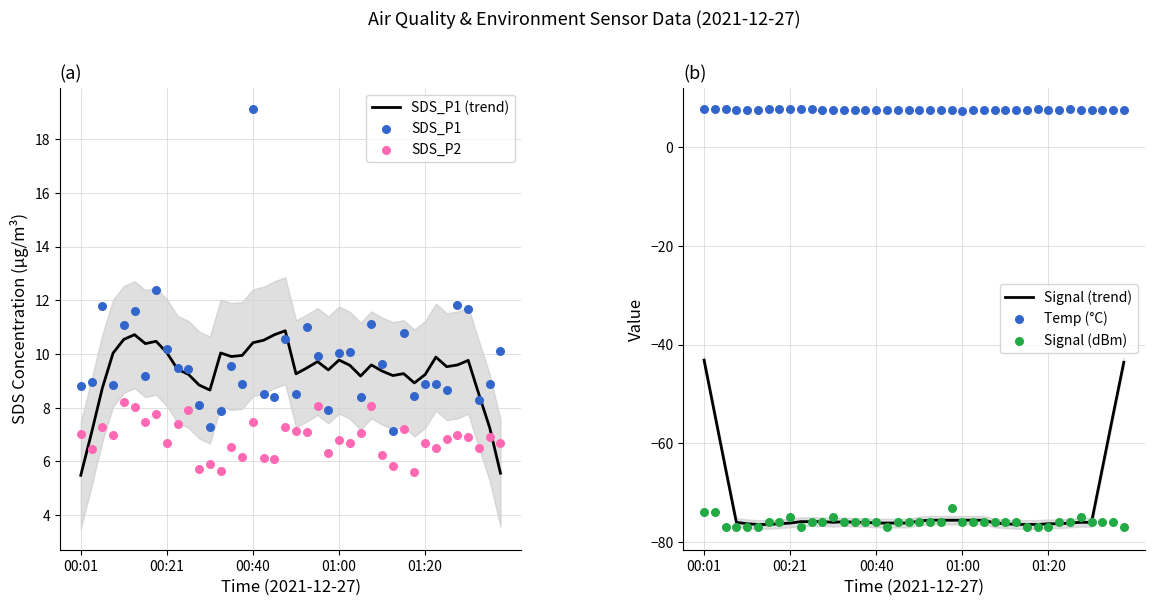

Which series reaches the minimum Y coordinate?

Signal (dBm)